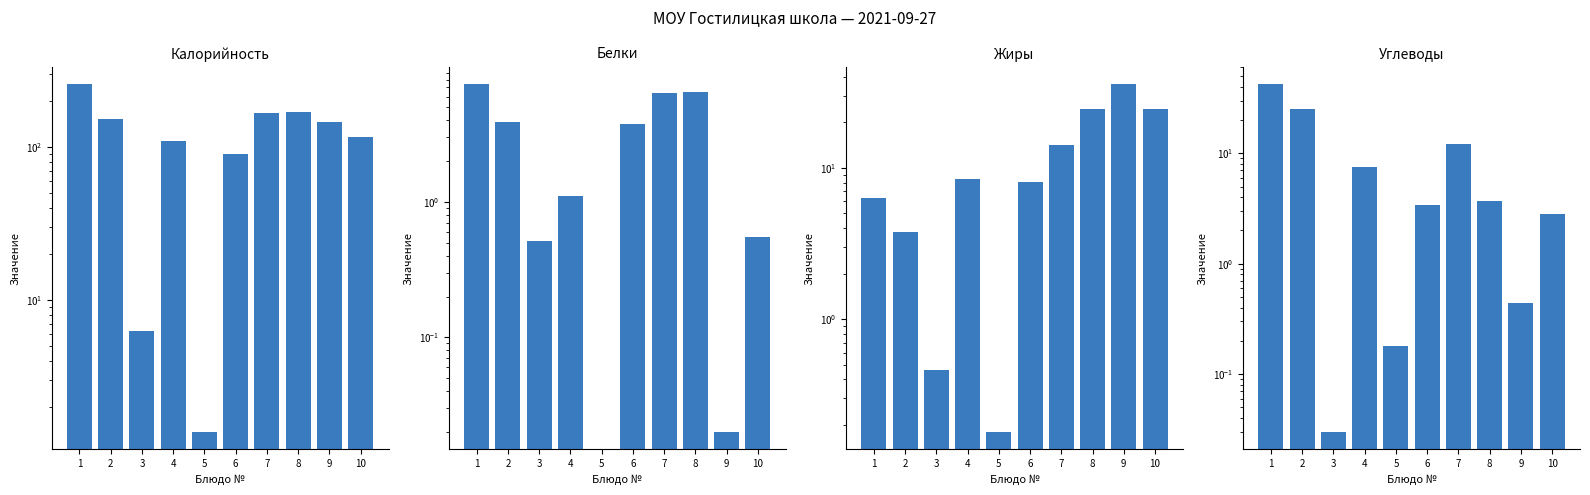

List the labels in order of Белки value, largest first.

1, 8, 7, 2, 6, 4, 10, 3, 9, 5